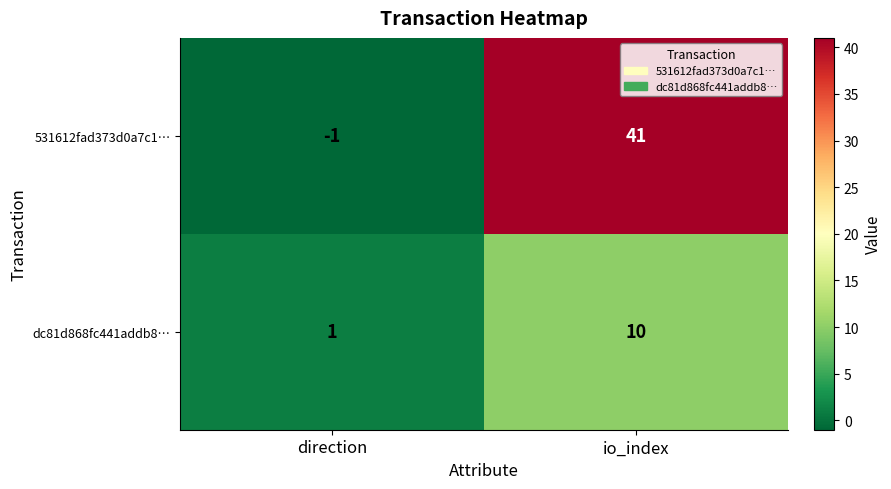

Rank the series by their maximum value, from highest to lowest.

531612fad373d0a7c1…, dc81d868fc441addb8…